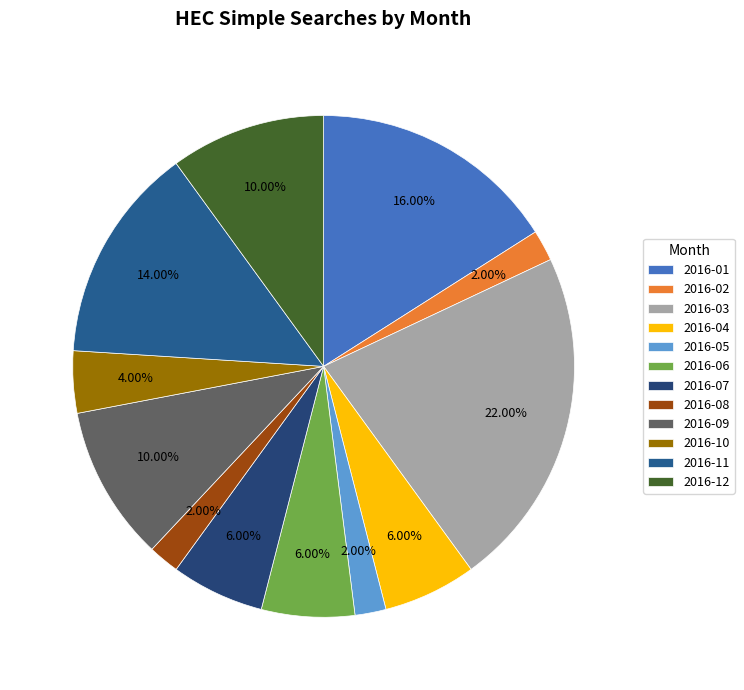

Combined, what portion of the pie is 2016-11 and 2016-04?

20.0%